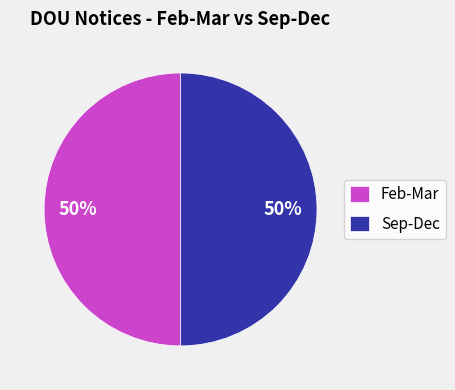

What is the ratio of the value at Feb-Mar to the value at Sep-Dec?

1.0